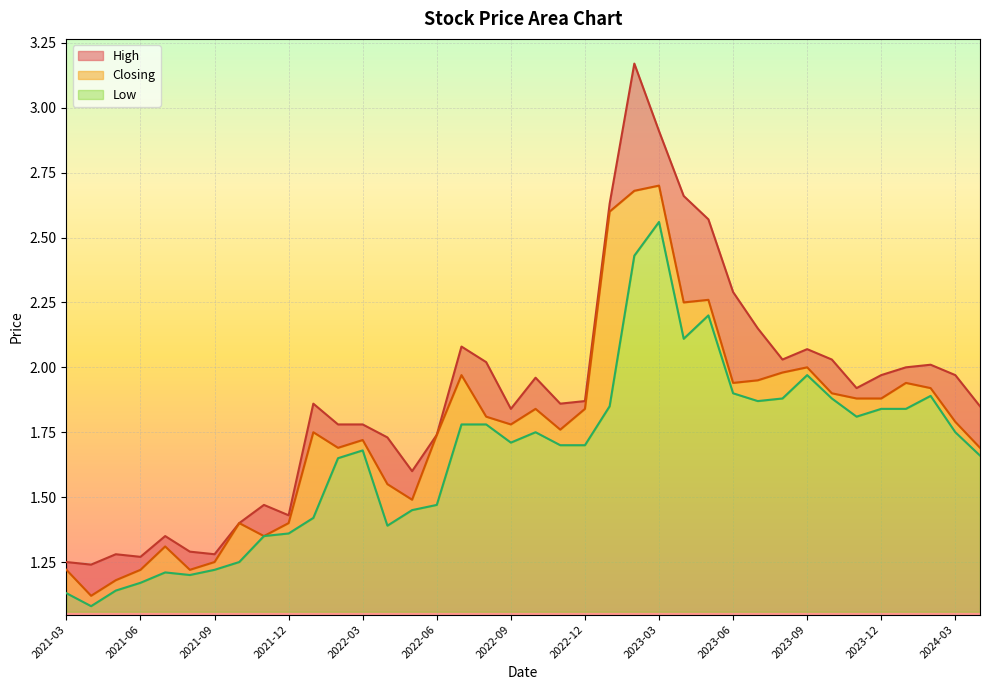

Rank the series by their maximum value, from highest to lowest.

High, Closing, Low